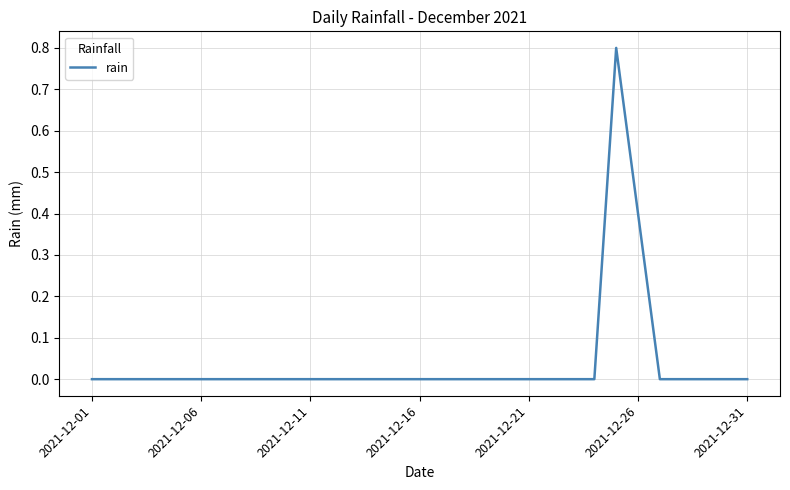

What is the difference between the maximum and minimum values?

0.8